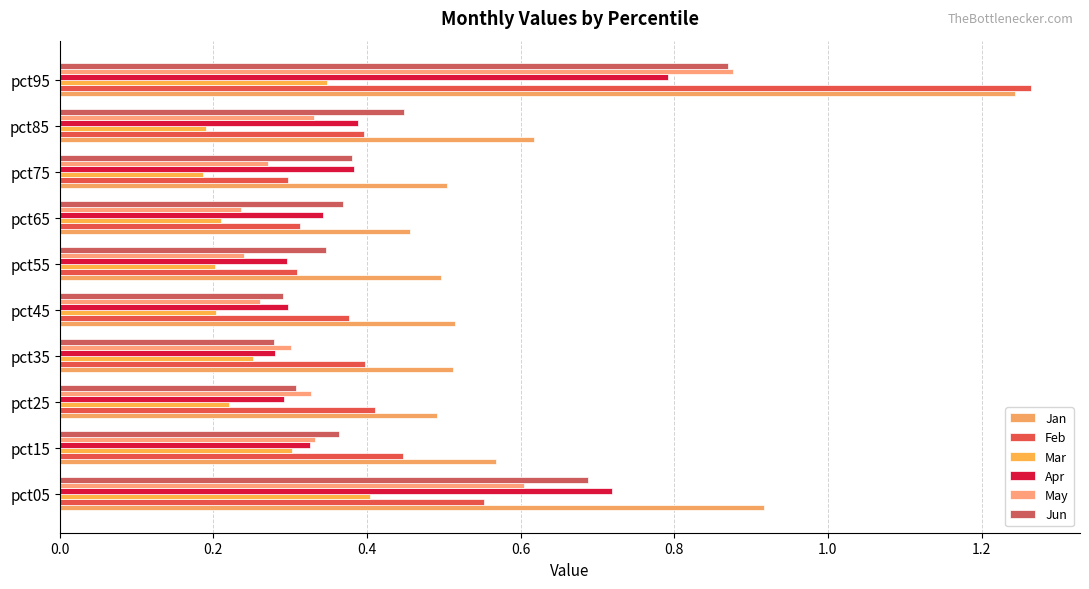

Count the number of data series in this chart.

6